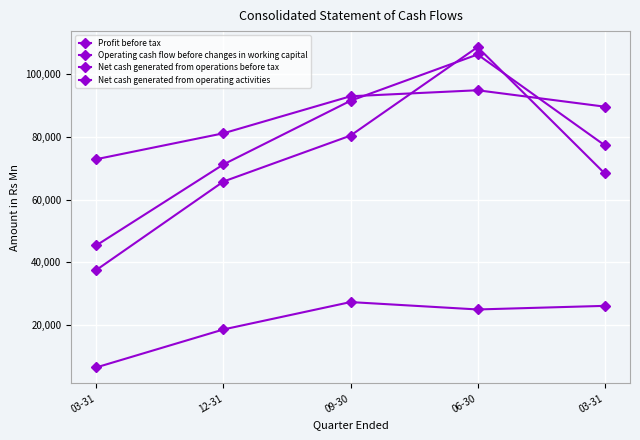

Where is the first local minimum for Profit before tax?

06-30